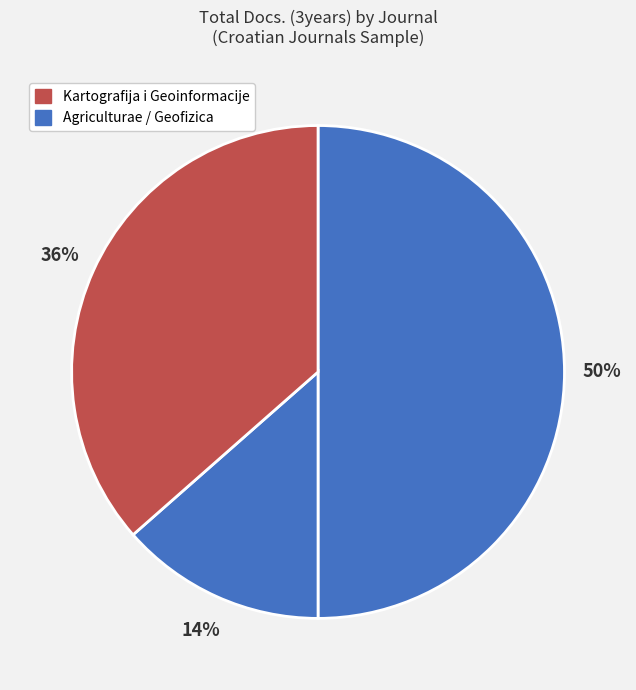

How many segments does this pie chart have?

3